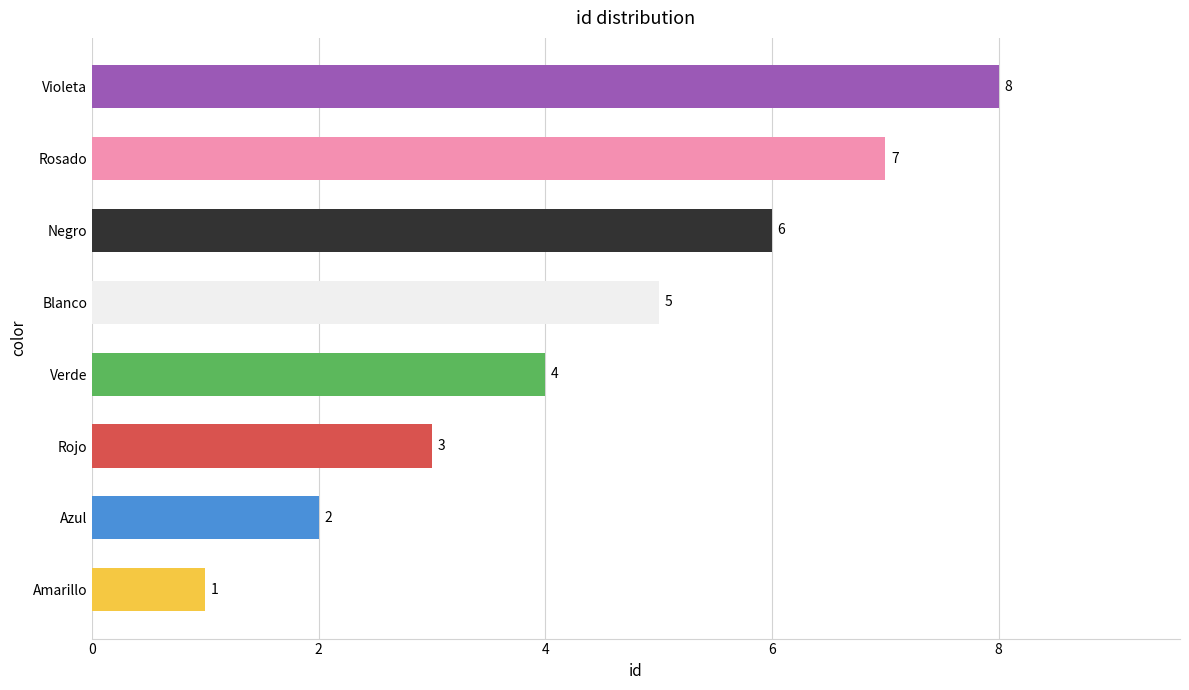

Where is the data nearest to the value 4?

Verde